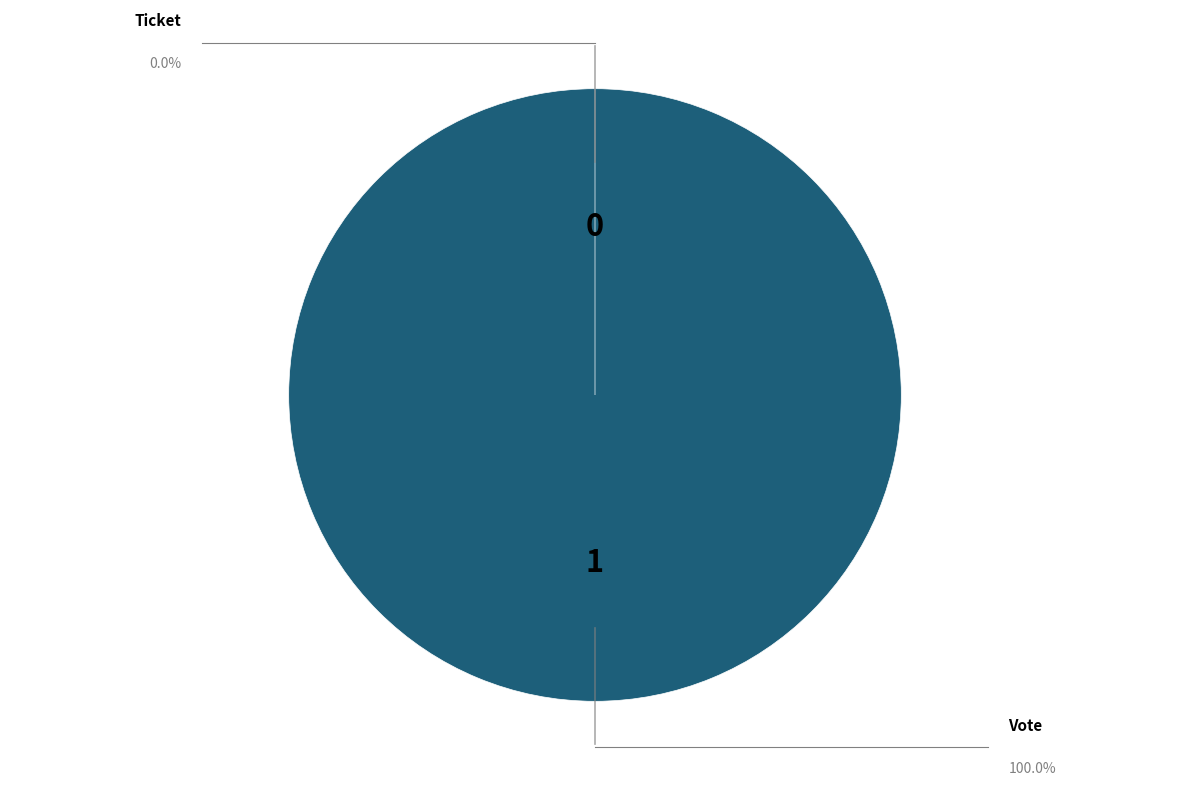

Combined, do Vote and Ticket account for over 50%?

Yes